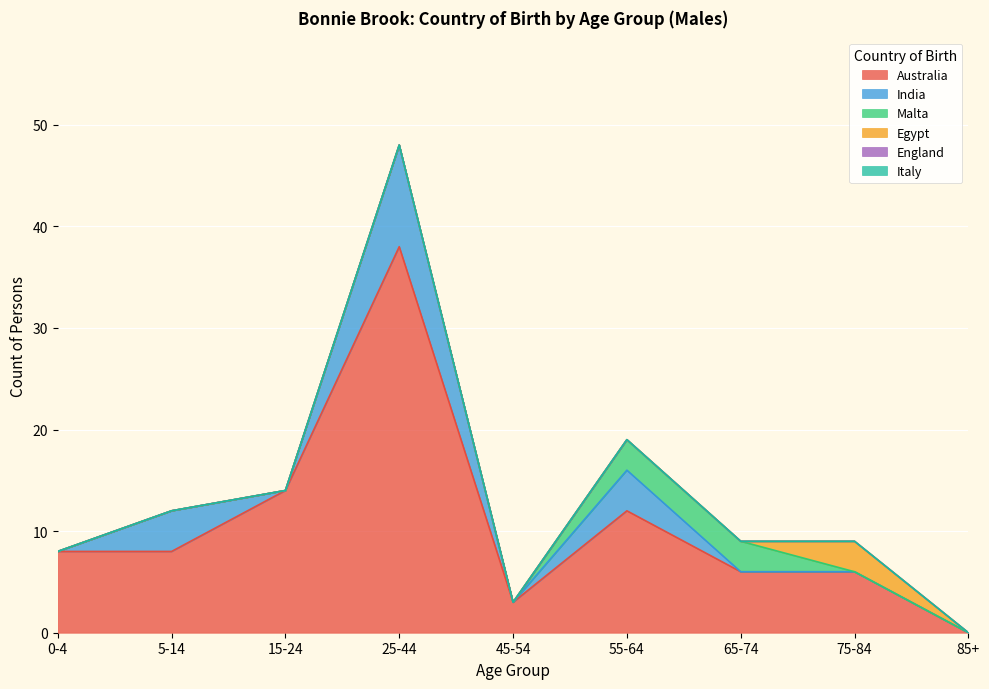

At how many categories does at least one series exceed 31?

1